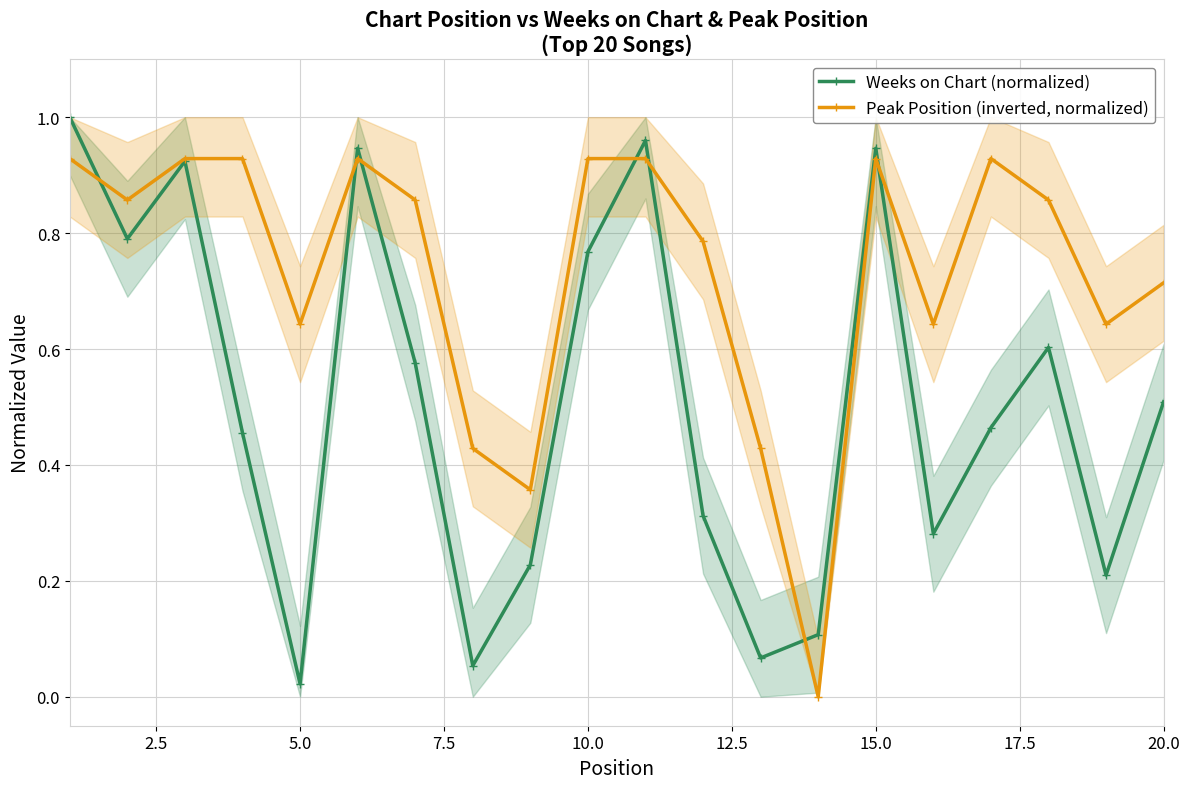

What are all the series names shown in the legend?

Weeks on Chart (normalized), Peak Position (inverted, normalized)